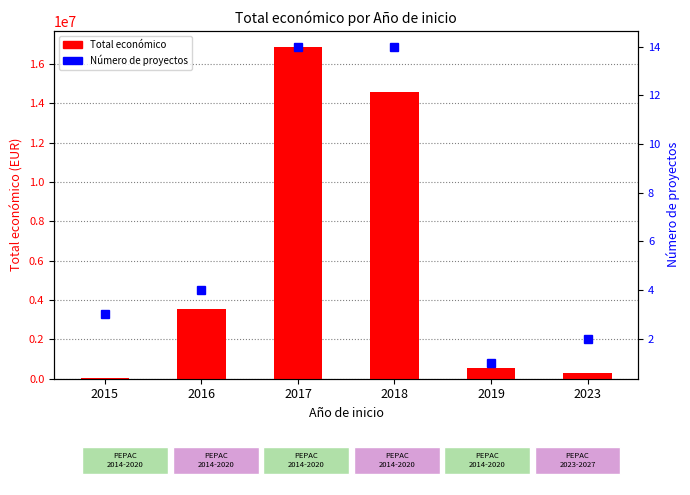

Is the value of Número de proyectos at 2023 greater than the value of Total económico at 2016?

No